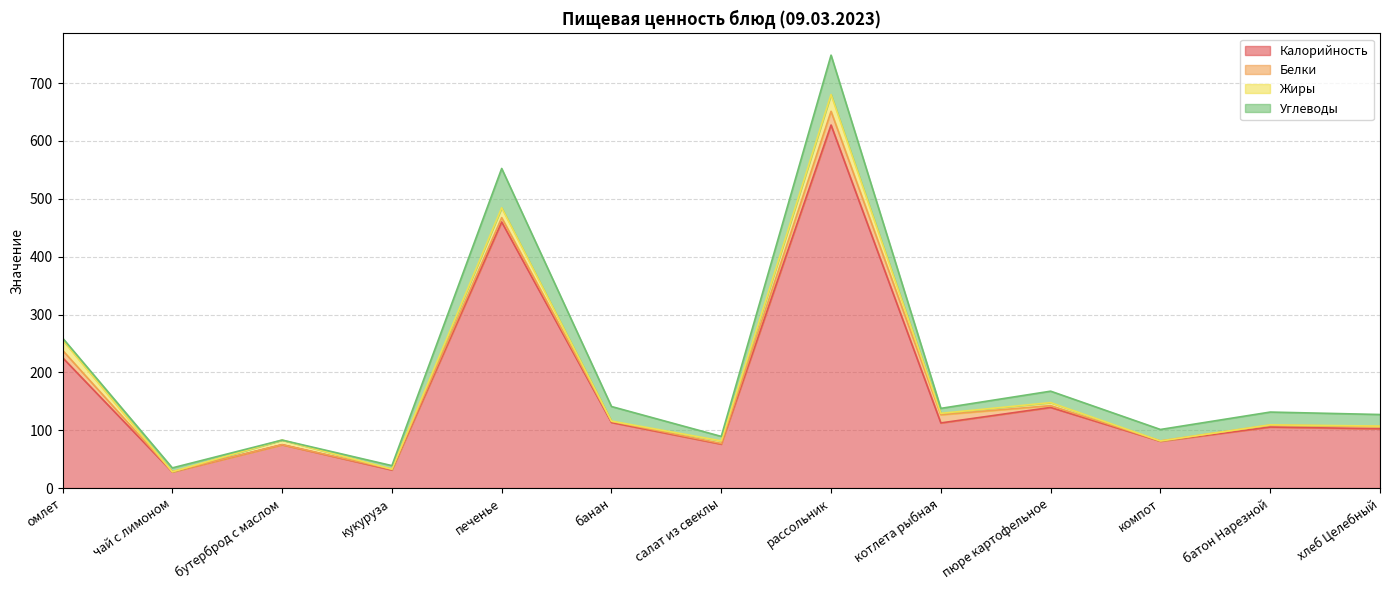

At which label does Калорийность reach its peak?

рассольник